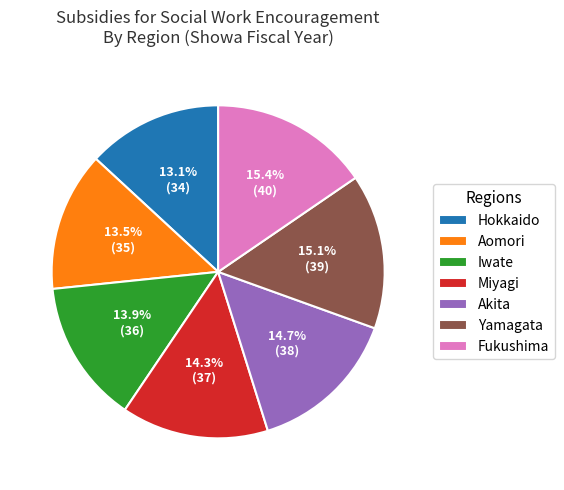

What is the ratio of the value at Fukushima to the value at Aomori?

1.1